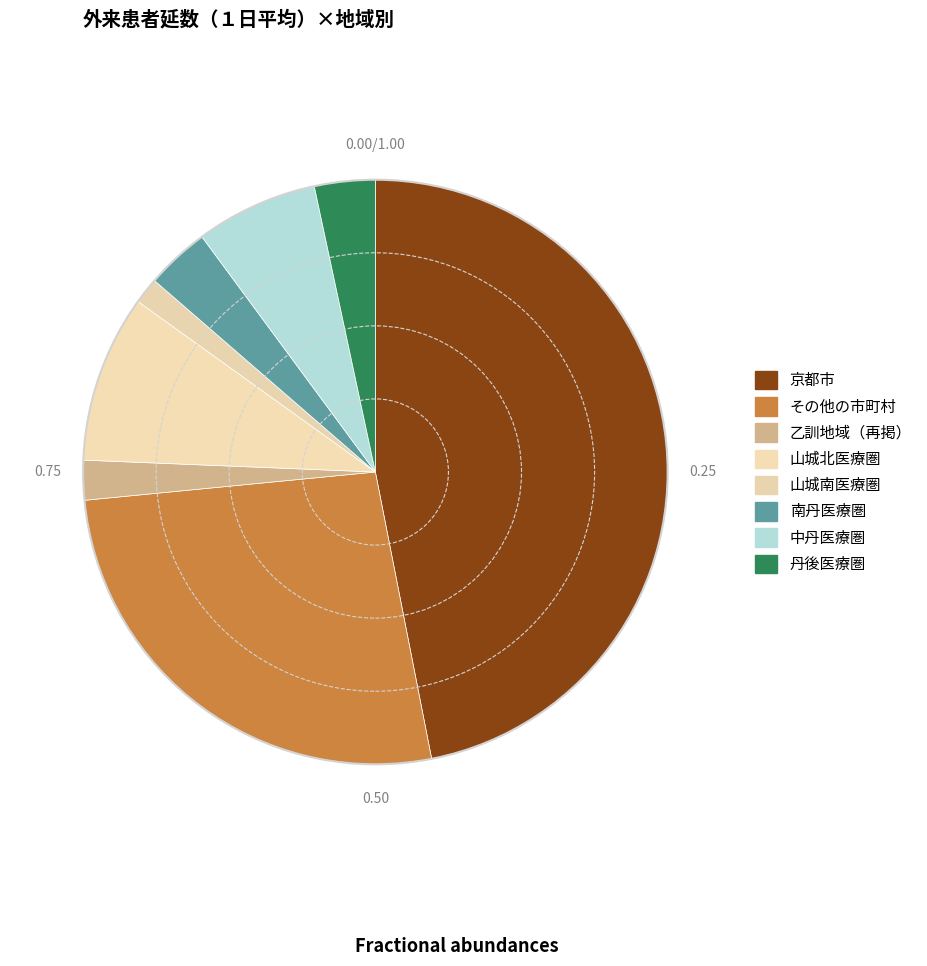

Which slice is the smallest?

山城南医療圏